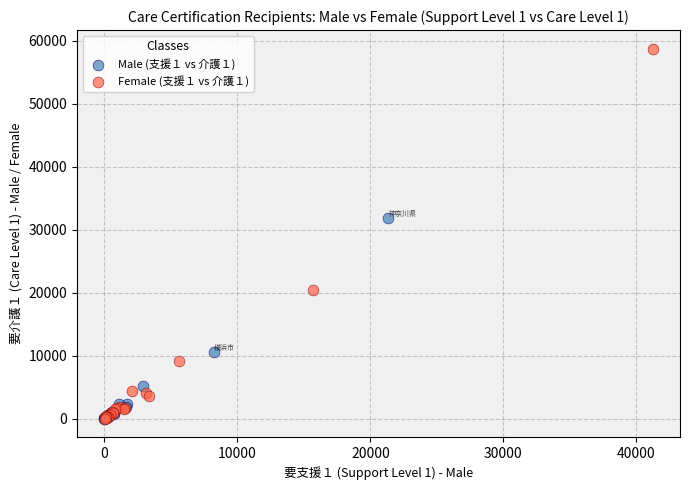

Which series reaches the maximum Y coordinate?

Female (支援１ vs 介護１)